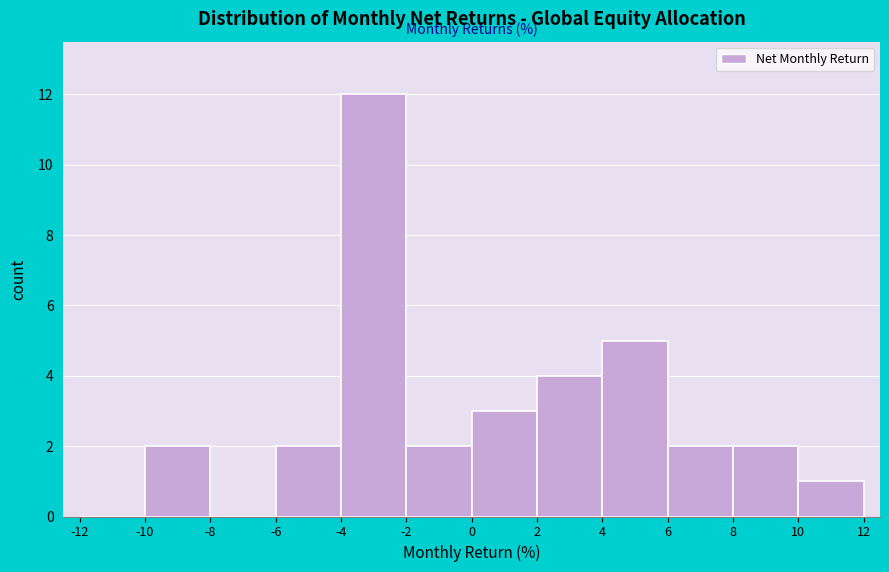

Reading left to right, transcribe this chart: for each bar, give the range it covers on the x-axis and its height. The values are not printed on the chart, so give them approximately, as read against the axis.

-12 to -10: 0
-10 to -8: 2
-8 to -6: 0
-6 to -4: 2
-4 to -2: 12
-2 to 0: 2
0 to 2: 3
2 to 4: 4
4 to 6: 5
6 to 8: 2
8 to 10: 2
10 to 12: 1